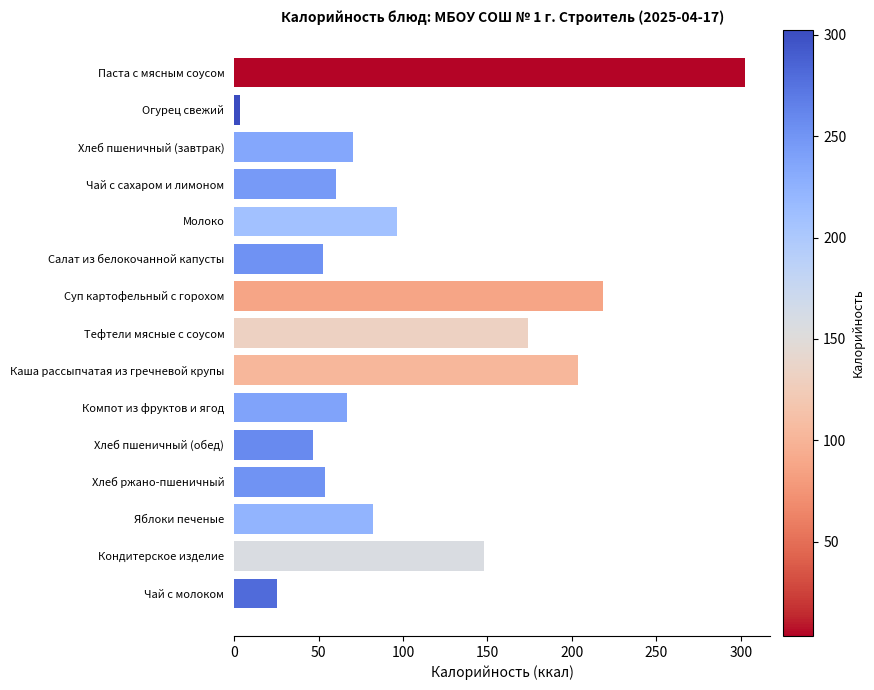

What is the smallest value displayed?

3.4